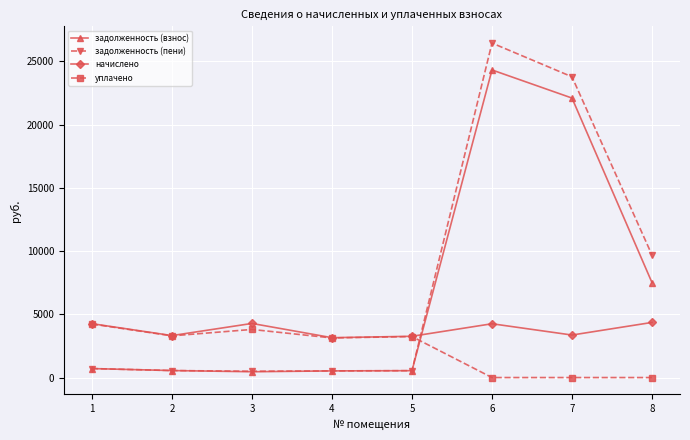

Which category has the highest value across all series?

6